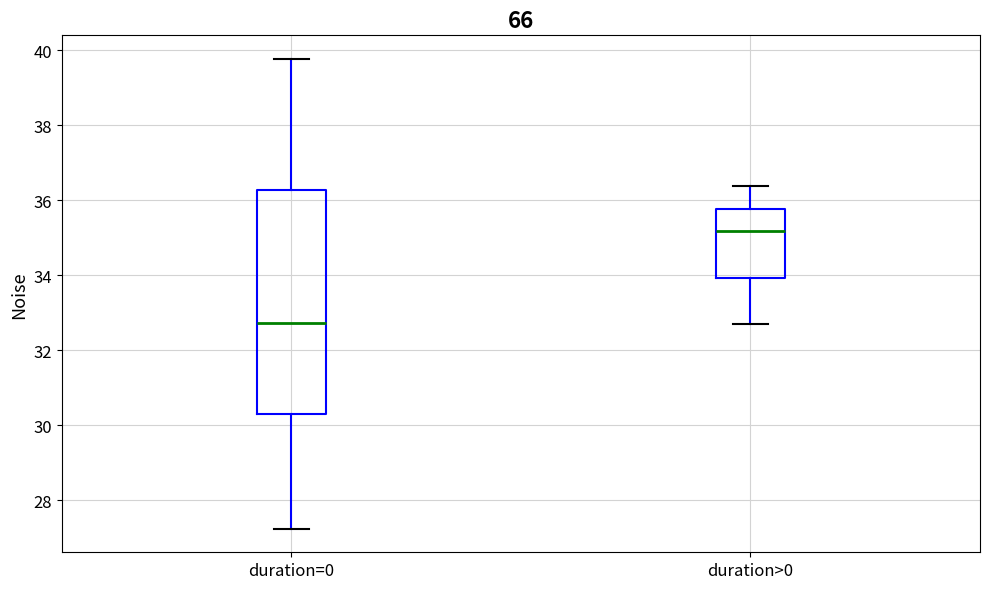

Where does the median line of the box for duration>0 sit on the y-axis? The values are not printed on the chart, so give them approximately, as read against the axis.

35.2